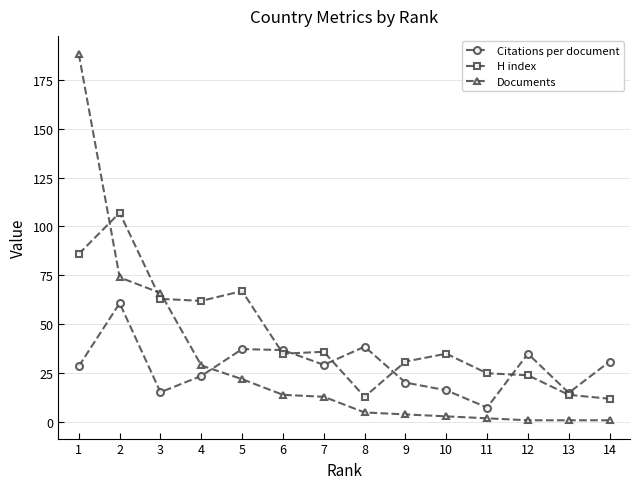

At which category does H index reach its first local peak?

2